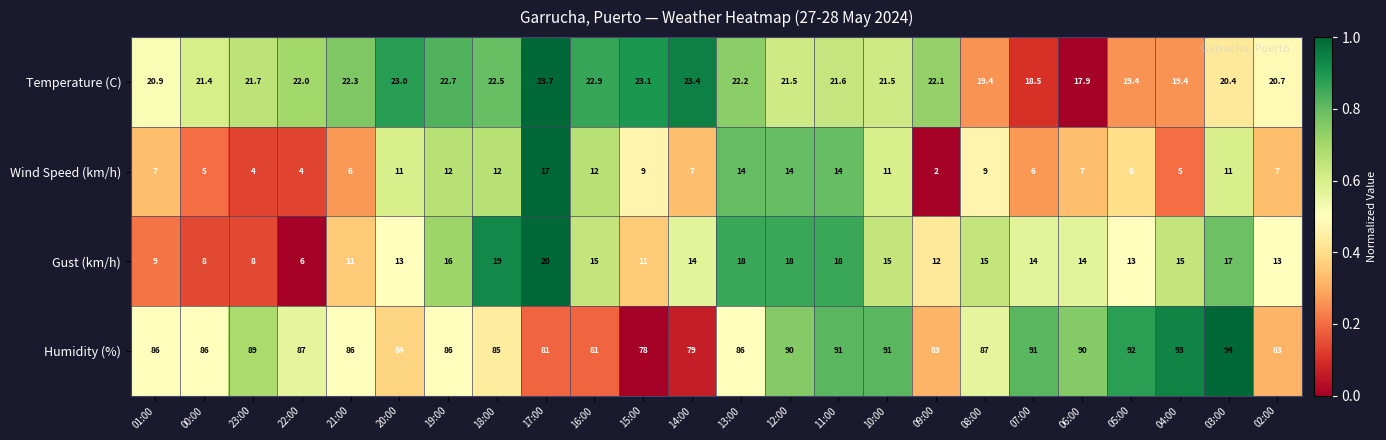

Rank the series by their maximum value, from lowest to highest.

Wind Speed (km/h), Gust (km/h), Temperature (C), Humidity (%)